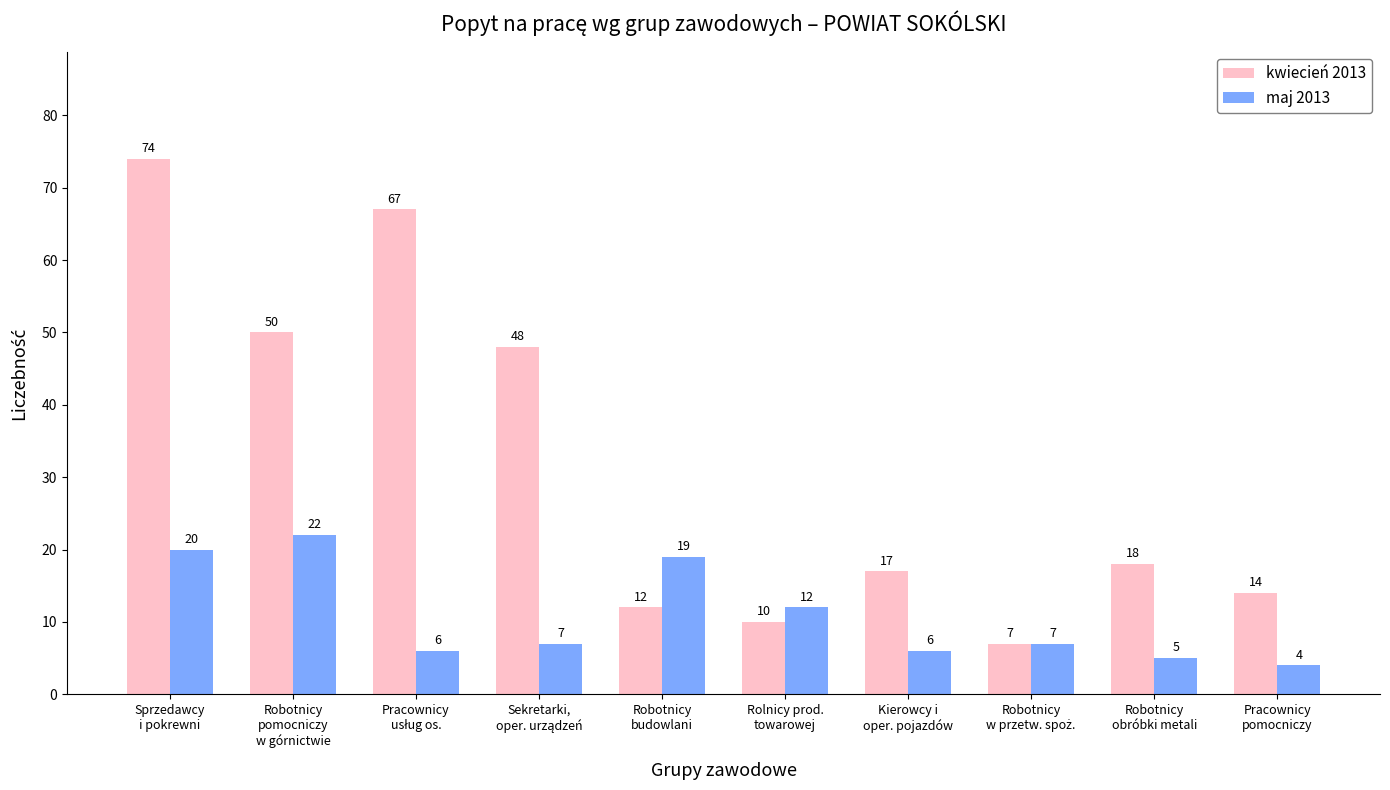

Count the number of data series in this chart.

2